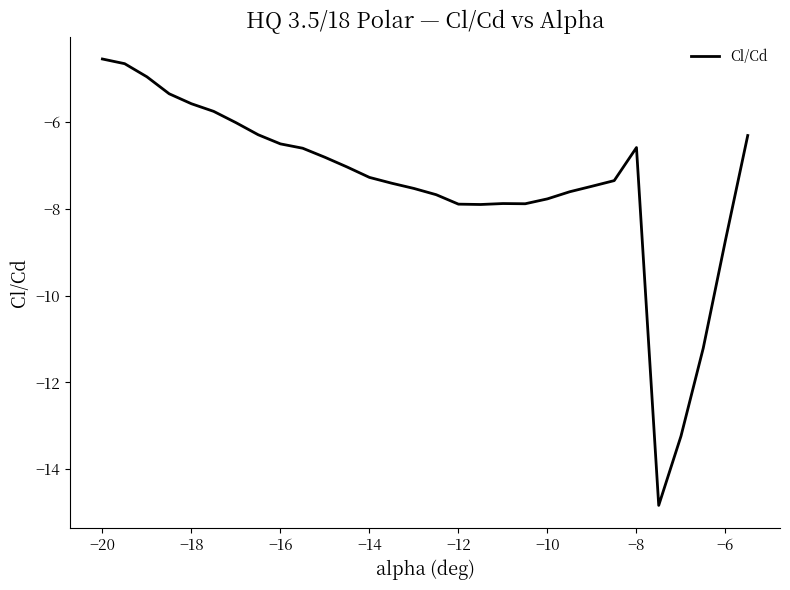

What is the difference between the maximum and second lowest values?

8.7